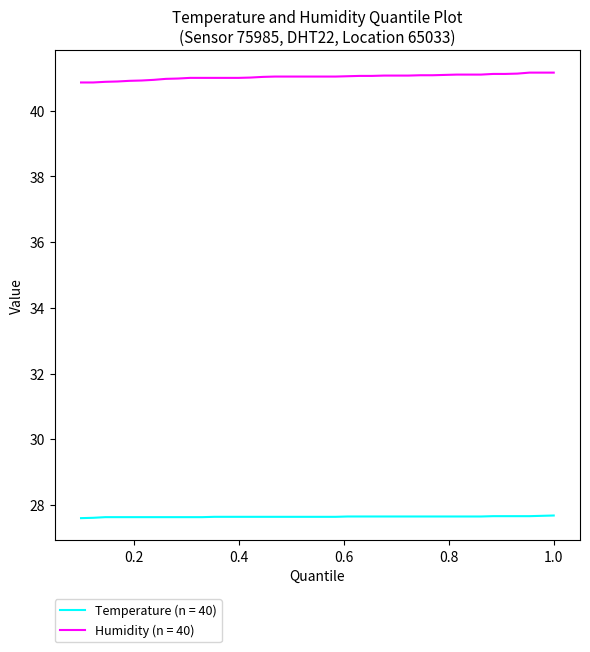

True or false: Temperature (n = 40) and Humidity (n = 40) intersect in this chart.

False